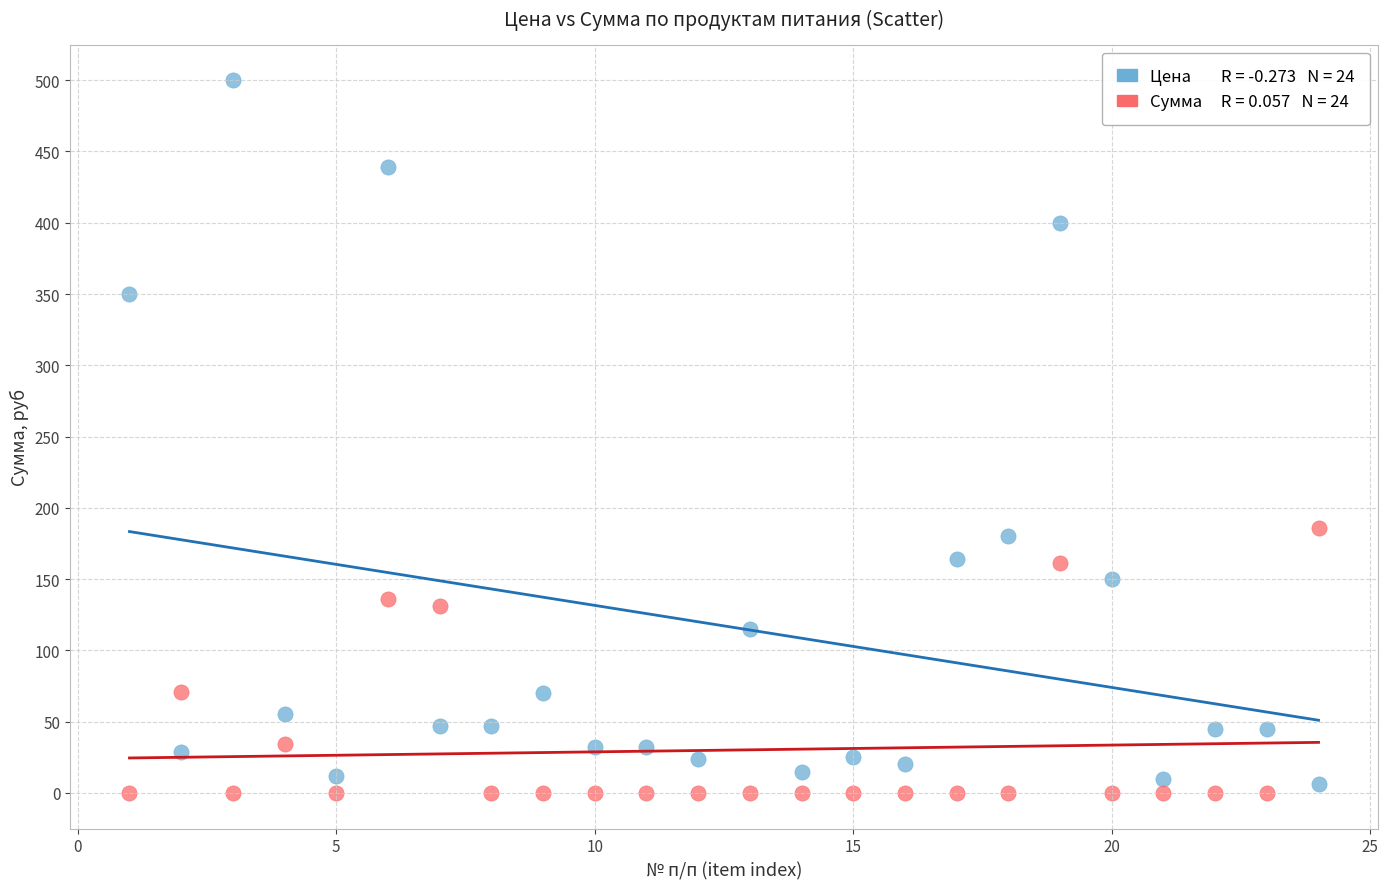

Across all data points, what is the range of Y values (max minus min)?

500.0